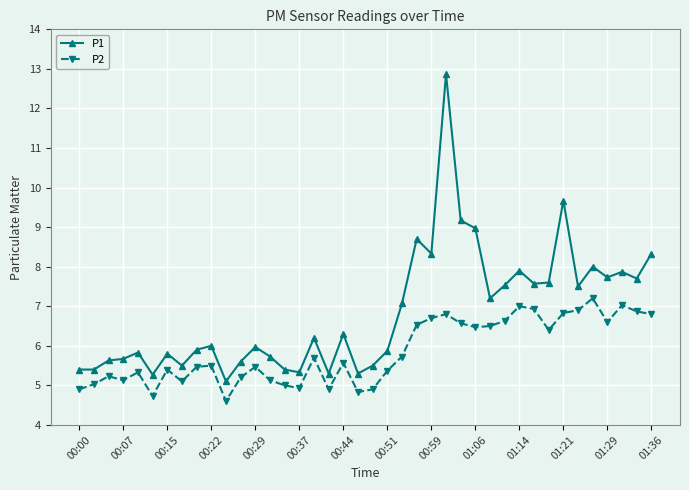

True or false: P2 and P1 intersect in this chart.

False